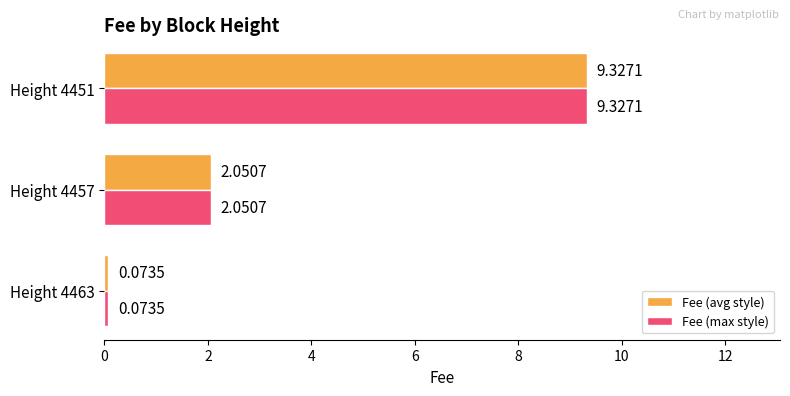

Rank the categories by Fee (avg style) value from lowest to highest.

Height 4463, Height 4457, Height 4451